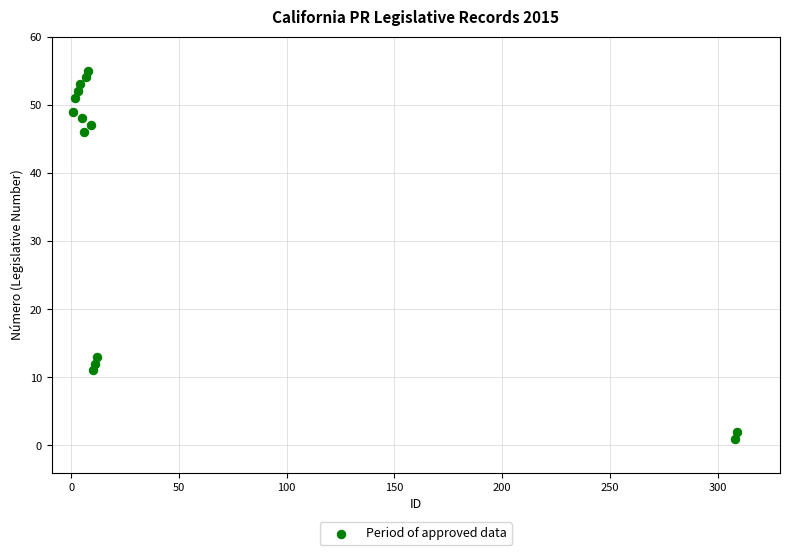

What is the range of Y values (max minus min)?

54